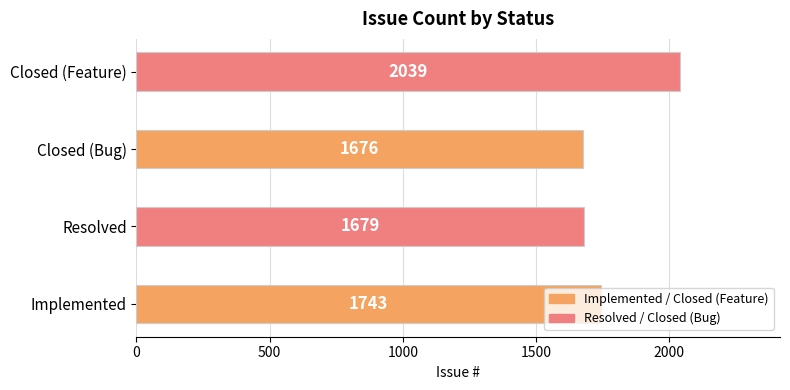

Rank the categories by value from lowest to highest.

Closed (Bug), Resolved, Implemented, Closed (Feature)